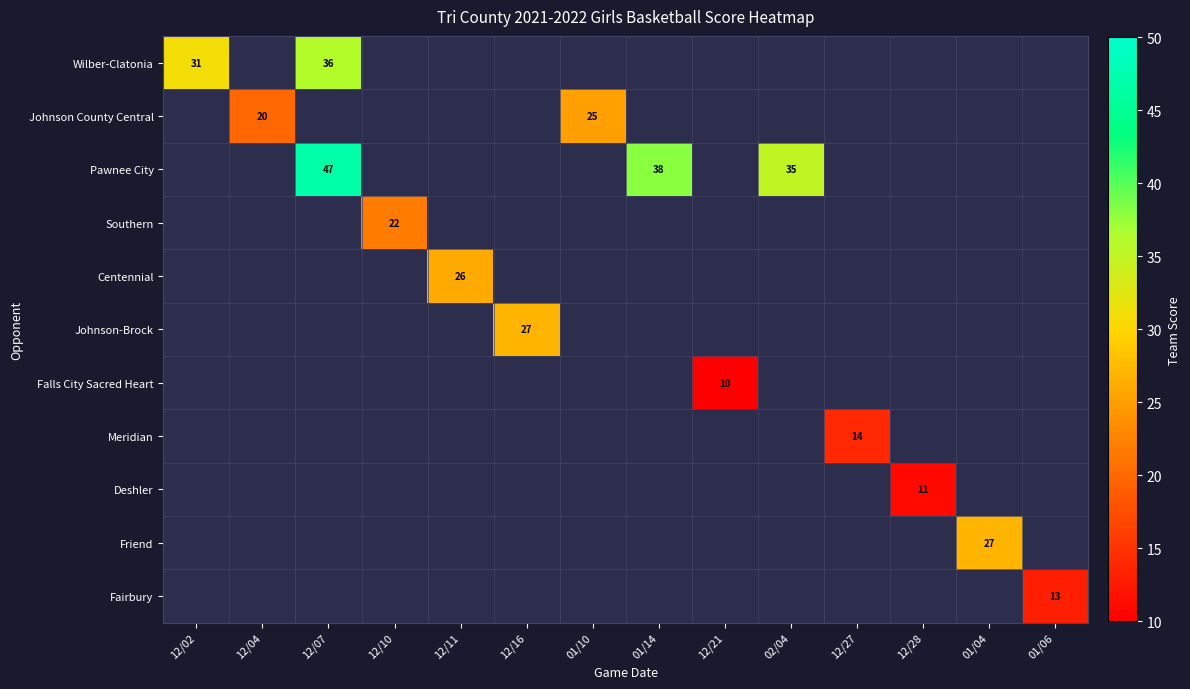

At which category does the chart reach its minimum across all series?

12/21